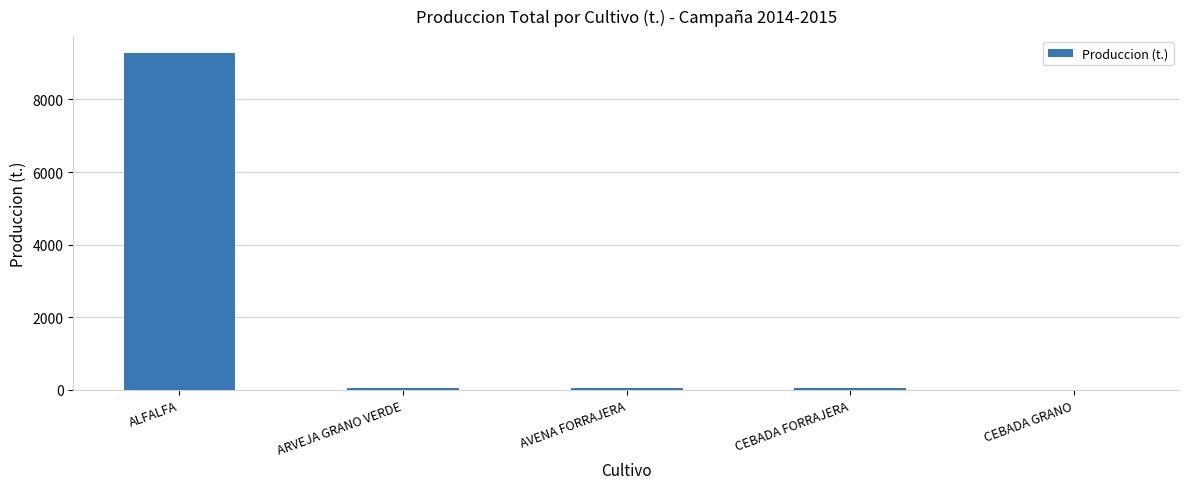

Where is the data nearest to the value 4644?

ARVEJA GRANO VERDE